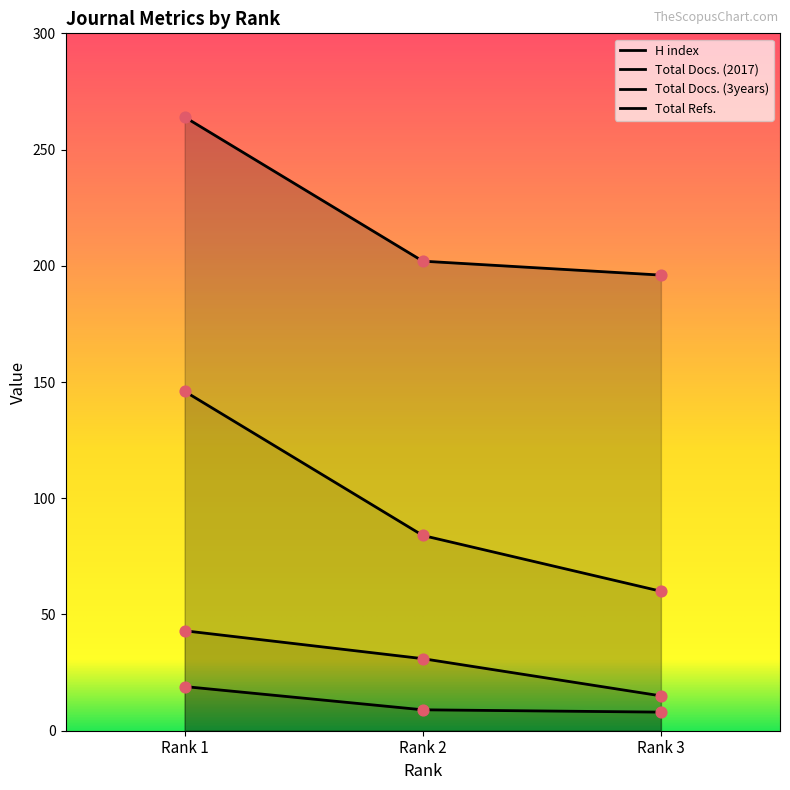

Which series has the widest spread of Y values?

Total Refs.